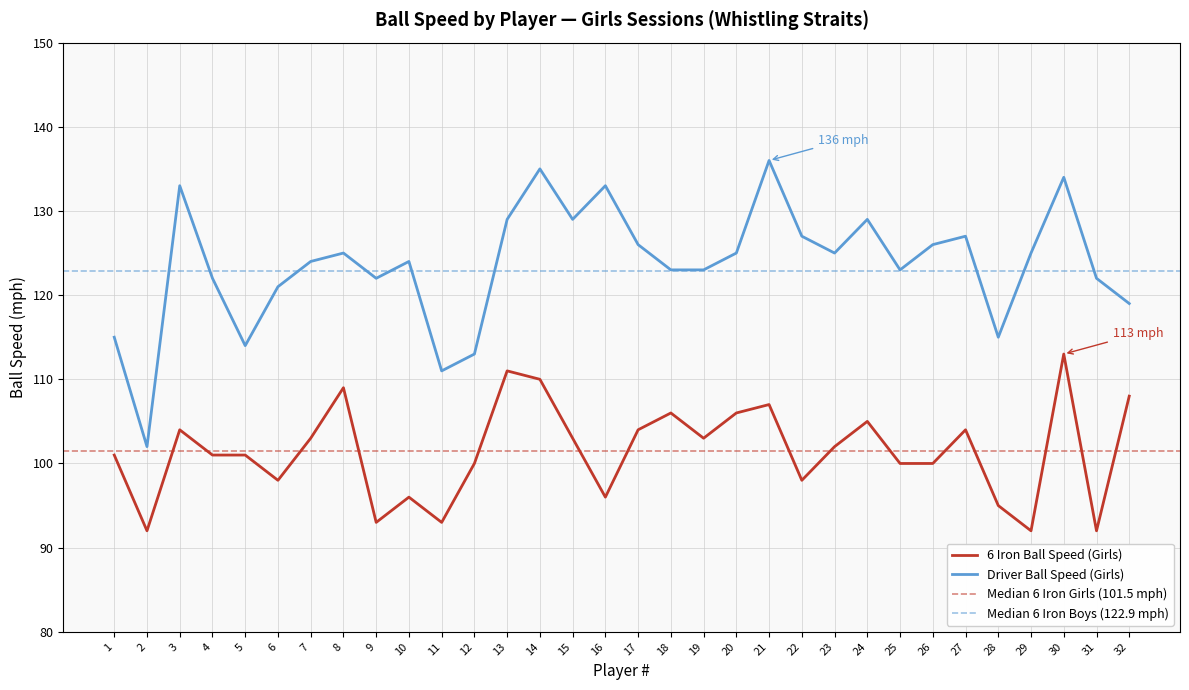

What is the sum of the 6 Iron Ball Speed (Girls) values at 5 and 26?

201